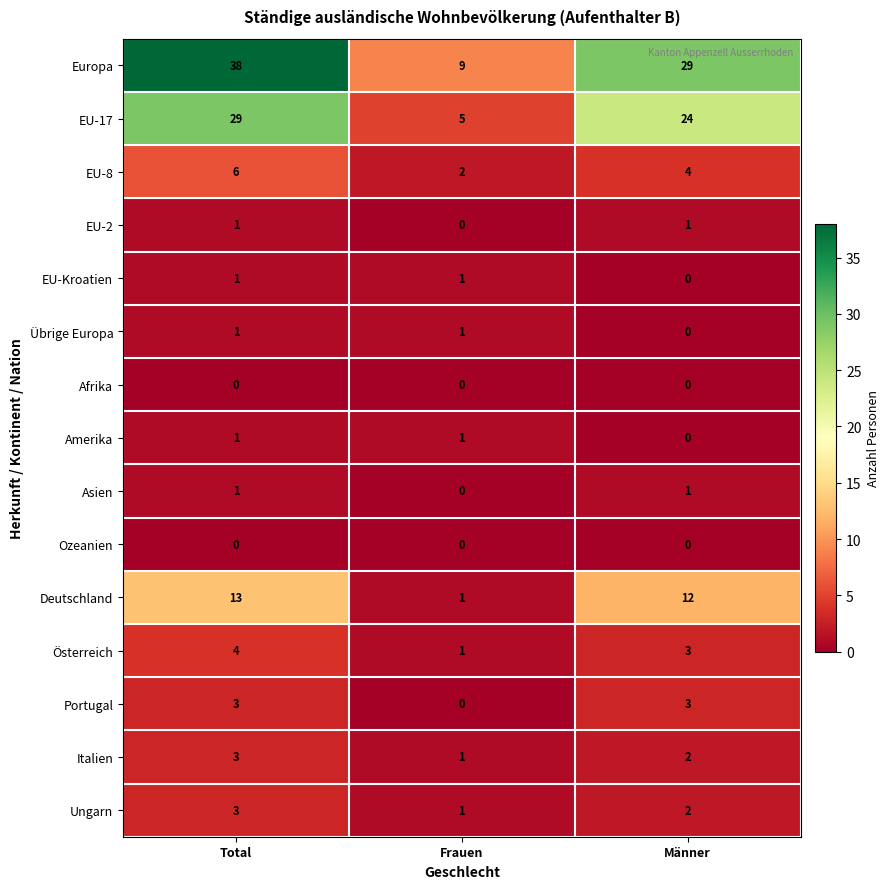

How many EU-17 values are between 5 and 29?

3